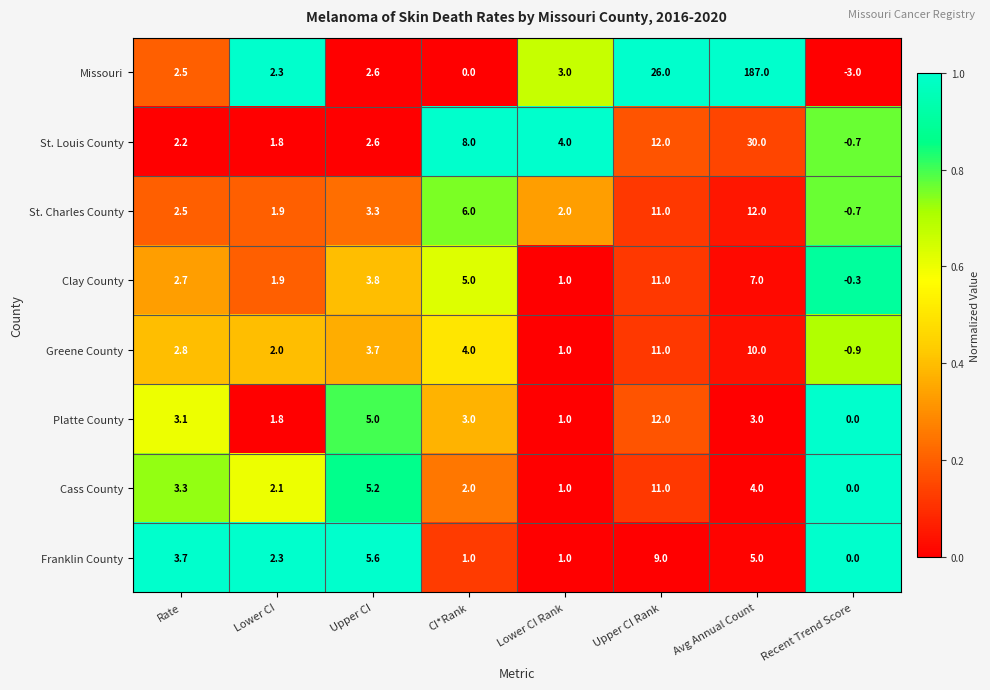

What is the approximate value of Clay County at Lower CI Rank?

1.0